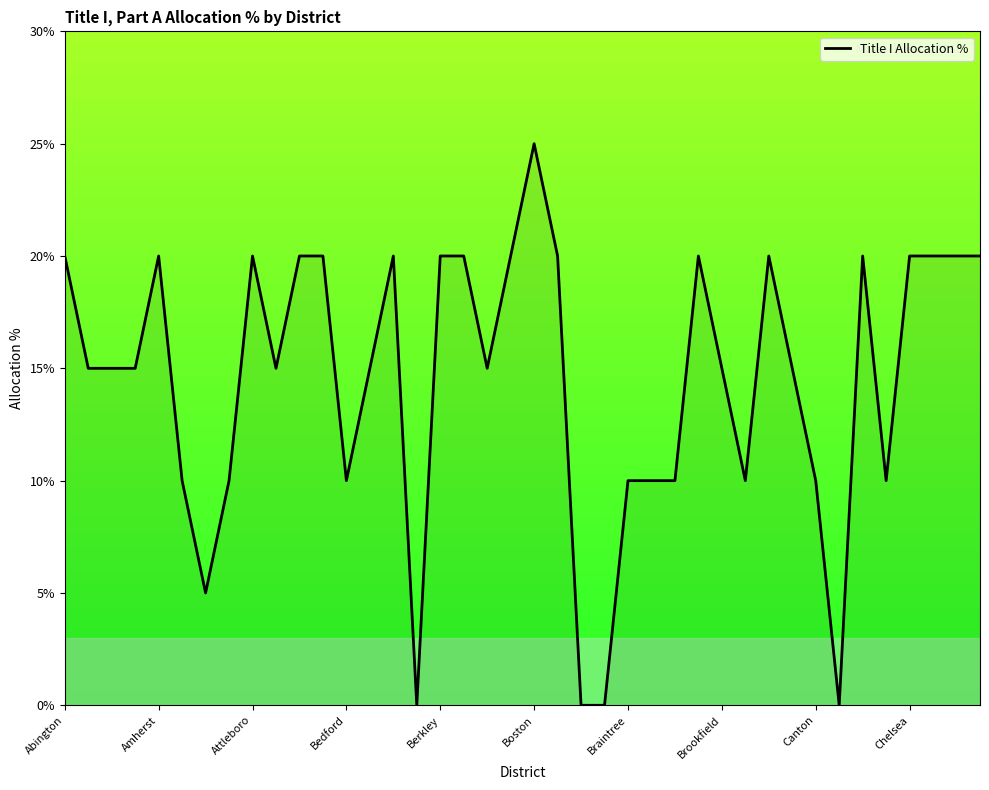

Is this an area chart (filled region under the line)?

Yes